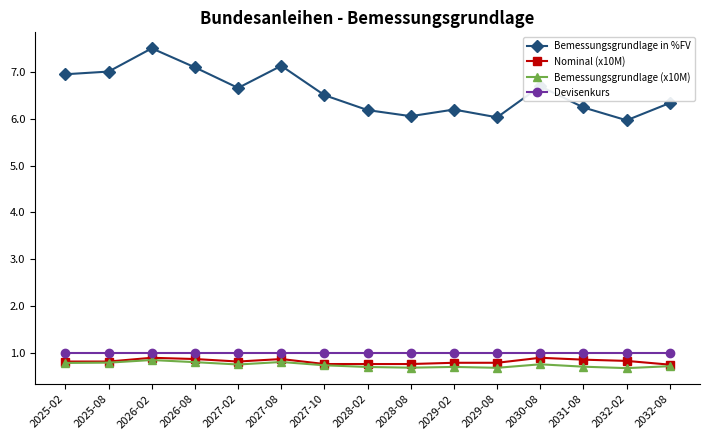

How many distinct data groups are displayed?

4